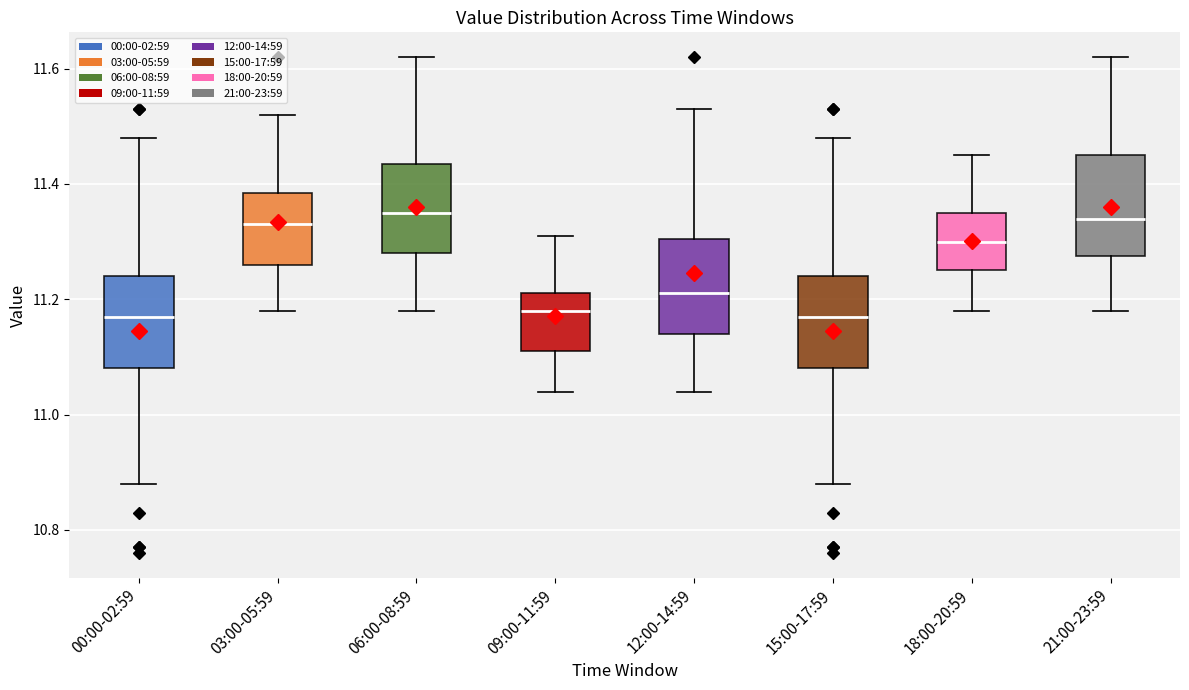

Reading left to right, read every box against the y-axis: the position of its median line, the range the box covers, and the ends of its whiskers. The values are not printed on the chart, so give them approximately, as read against the axis.

00:00-02:59: median 11.18, box 11.08 to 11.24, whiskers 10.88 to 11.48
03:00-05:59: median 11.34, box 11.26 to 11.38, whiskers 11.18 to 11.52
06:00-08:59: median 11.36, box 11.28 to 11.44, whiskers 11.18 to 11.62
09:00-11:59: median 11.18, box 11.12 to 11.22, whiskers 11.04 to 11.32
12:00-14:59: median 11.22, box 11.14 to 11.30, whiskers 11.04 to 11.54
15:00-17:59: median 11.18, box 11.08 to 11.24, whiskers 10.88 to 11.48
18:00-20:59: median 11.30, box 11.26 to 11.36, whiskers 11.18 to 11.46
21:00-23:59: median 11.34, box 11.28 to 11.46, whiskers 11.18 to 11.62